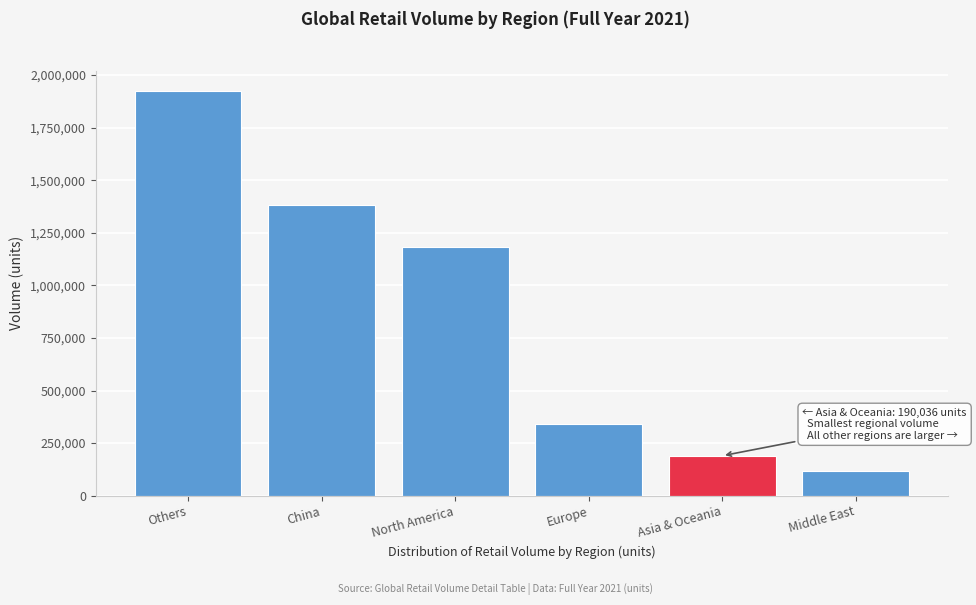

Reading left to right, extract all data points from this chart.

Others=1924760	China=1381494	North America=1183266	Europe=339549	Asia & Oceania=190036	Middle East=116382